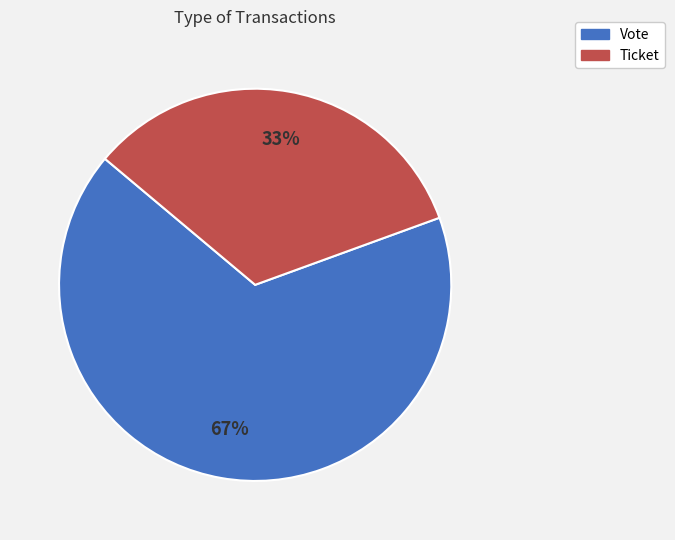

Does any single category account for the majority?

Yes